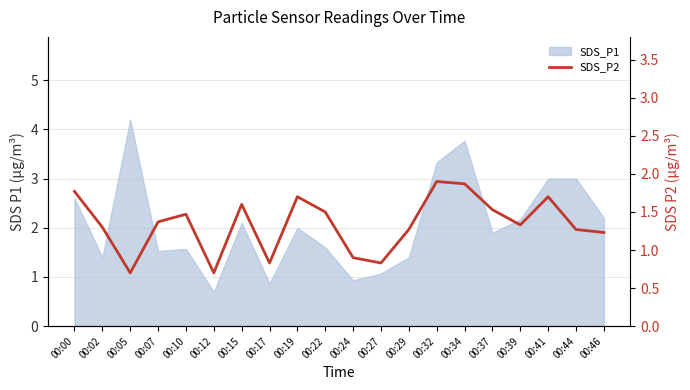

At which label does the data first exceed 1?

00:00